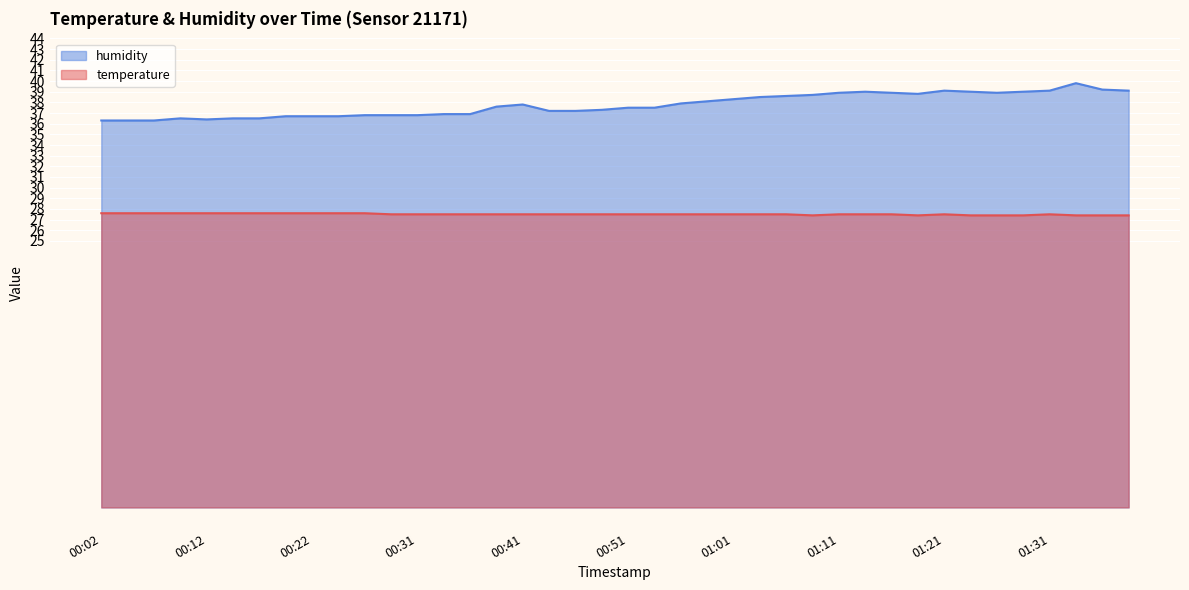

What is the greatest value displayed?

39.8